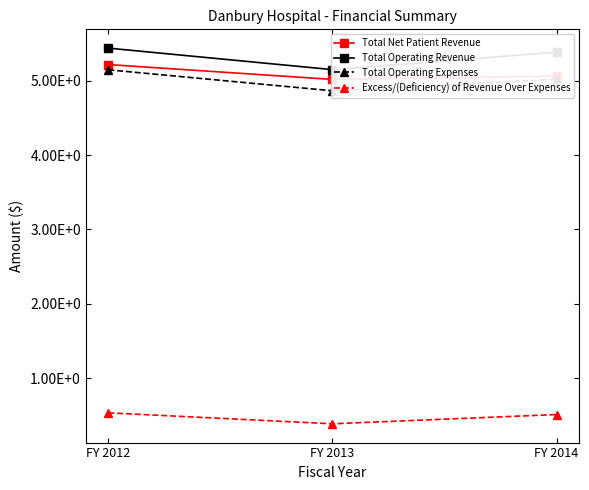

What is the highest value of the Total Operating Revenue series?

543962583